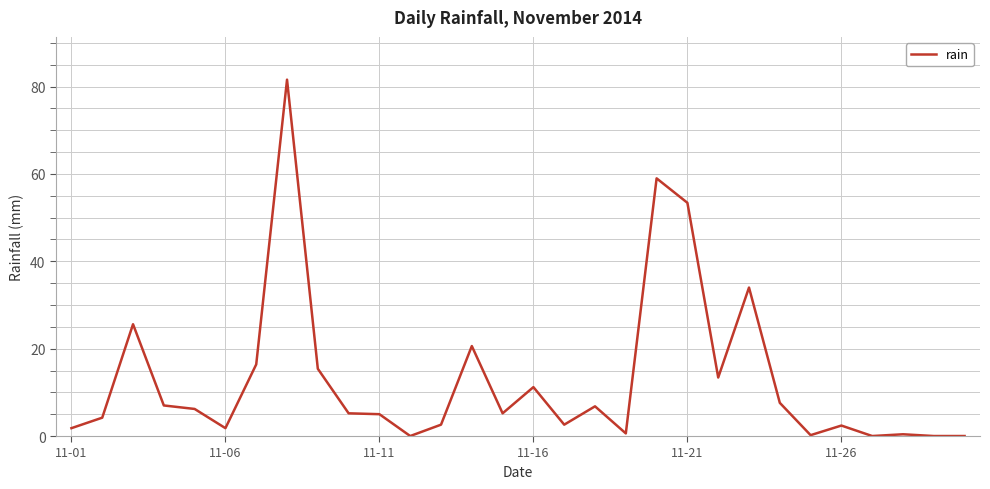

Is it true that the value at 11-26 is 2.4?

True